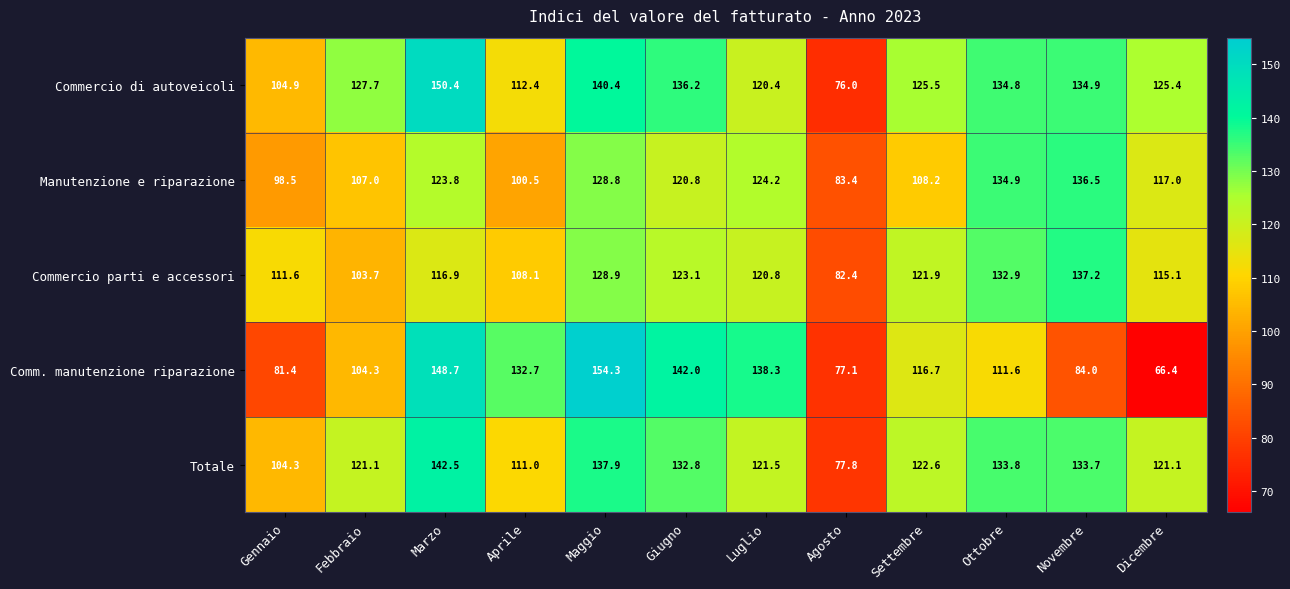

Is it true that Manutenzione e riparazione equals 133.2 at Aprile?

False